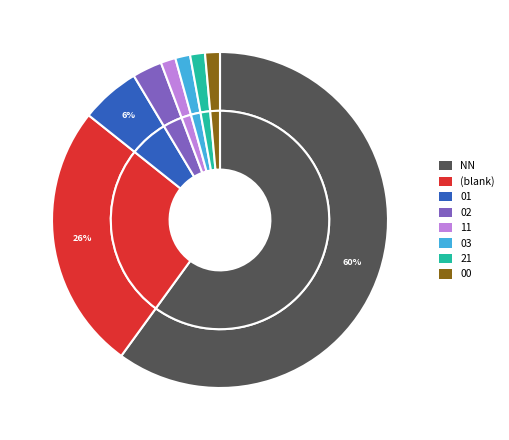

To the nearest percent, what is the combined percentage of NN and ?

86%